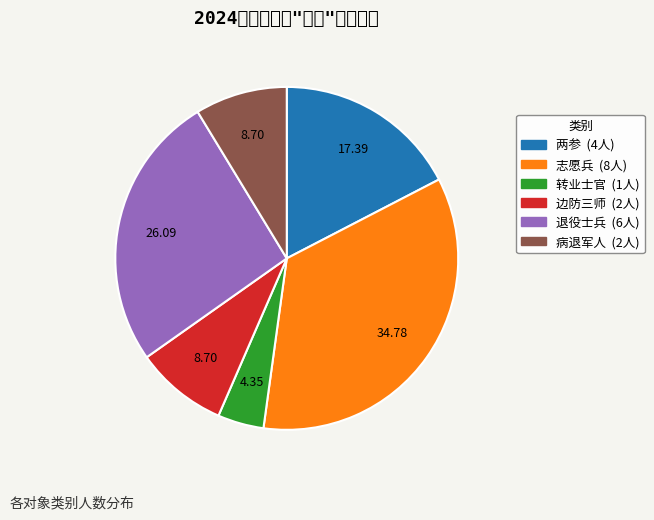

Which slice is the smallest?

转业士官